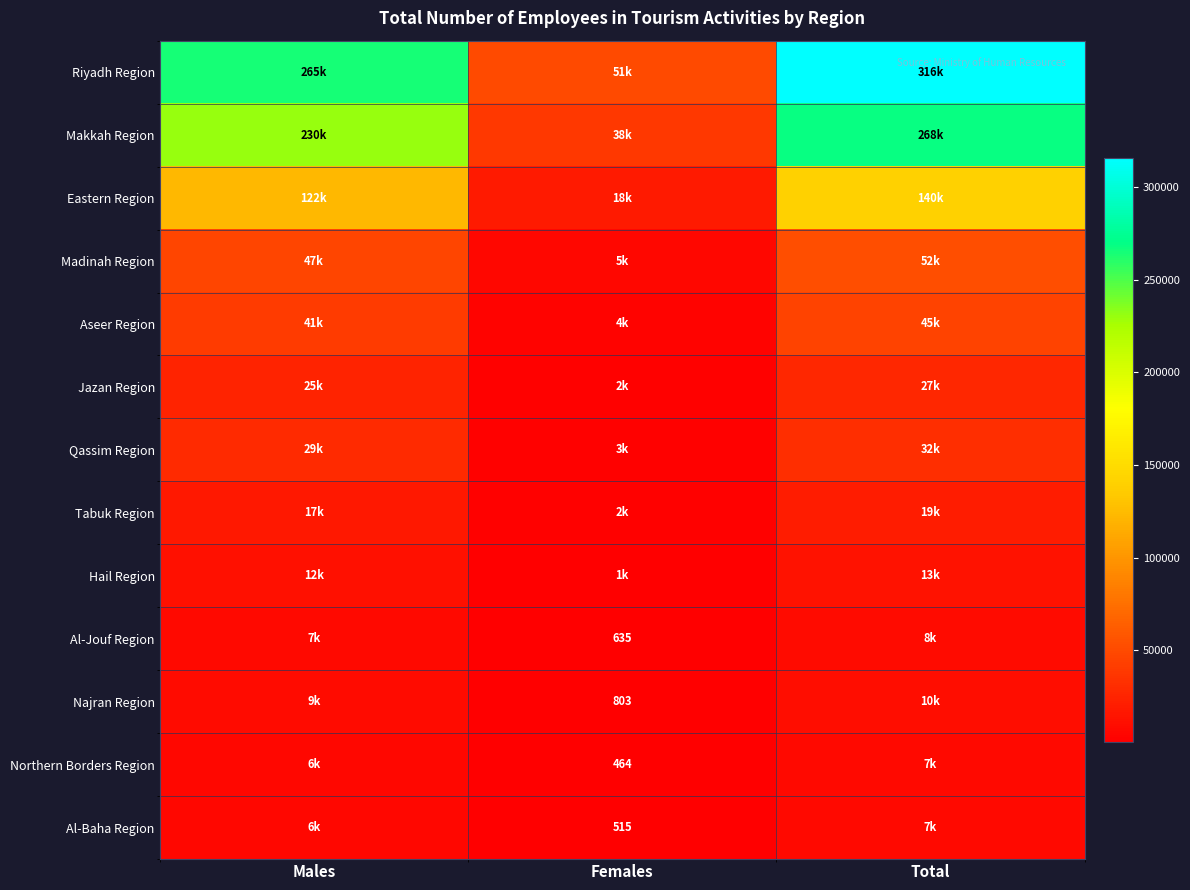

The value of Northern Borders Region at Females is 464. True or false?

True